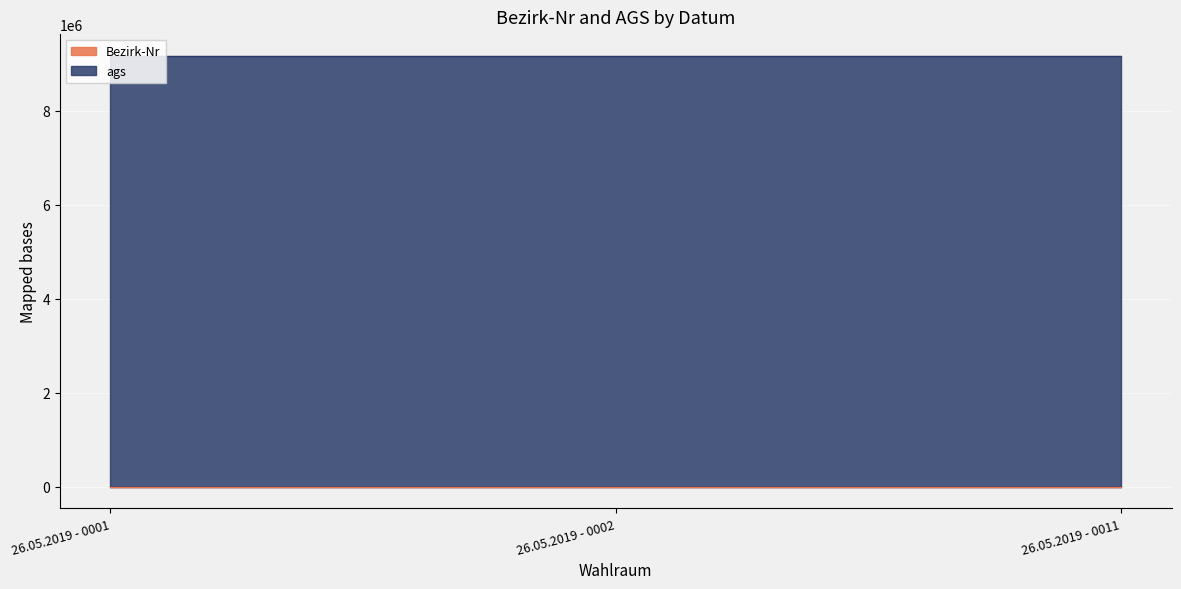

The value at 26.05.2019 - 0011 is 11. True or false?

True